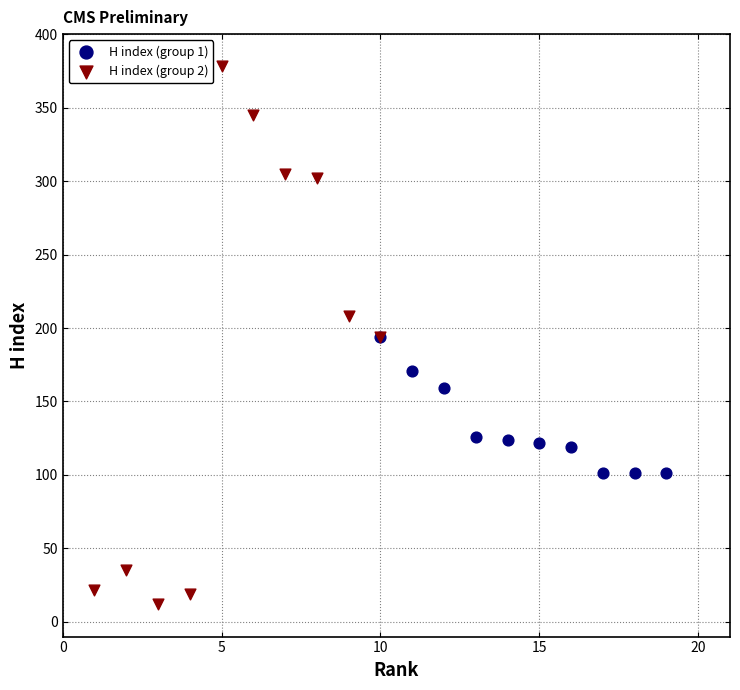

Which series contains the lowest Y value?

H index (group 2)